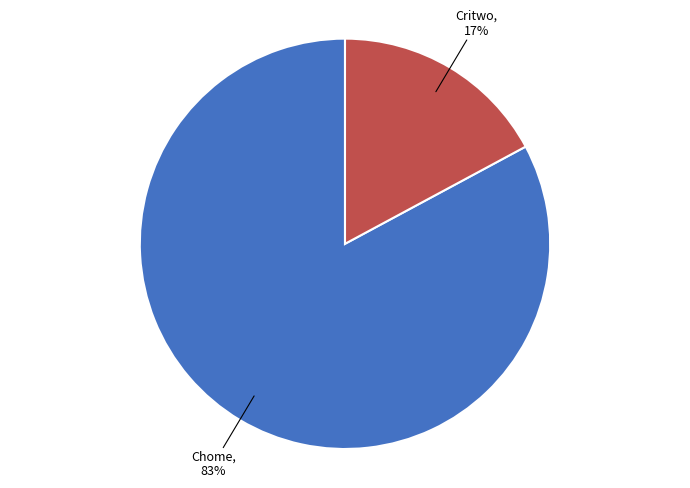

To the nearest percent, what portion does Chome represent?

83%